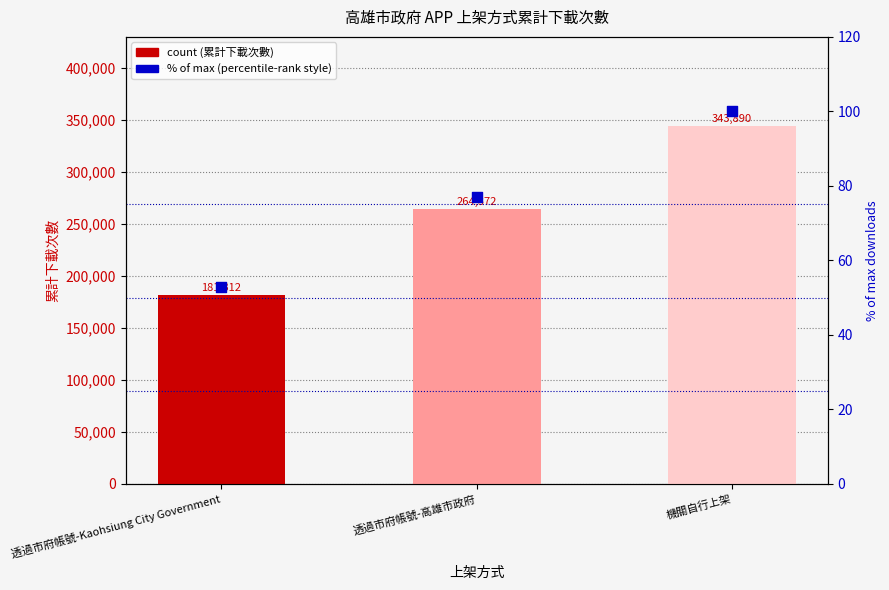

What is the change in value from 透過市府帳號-Kaohsiung City Government to 機關自行上架?

+47.3